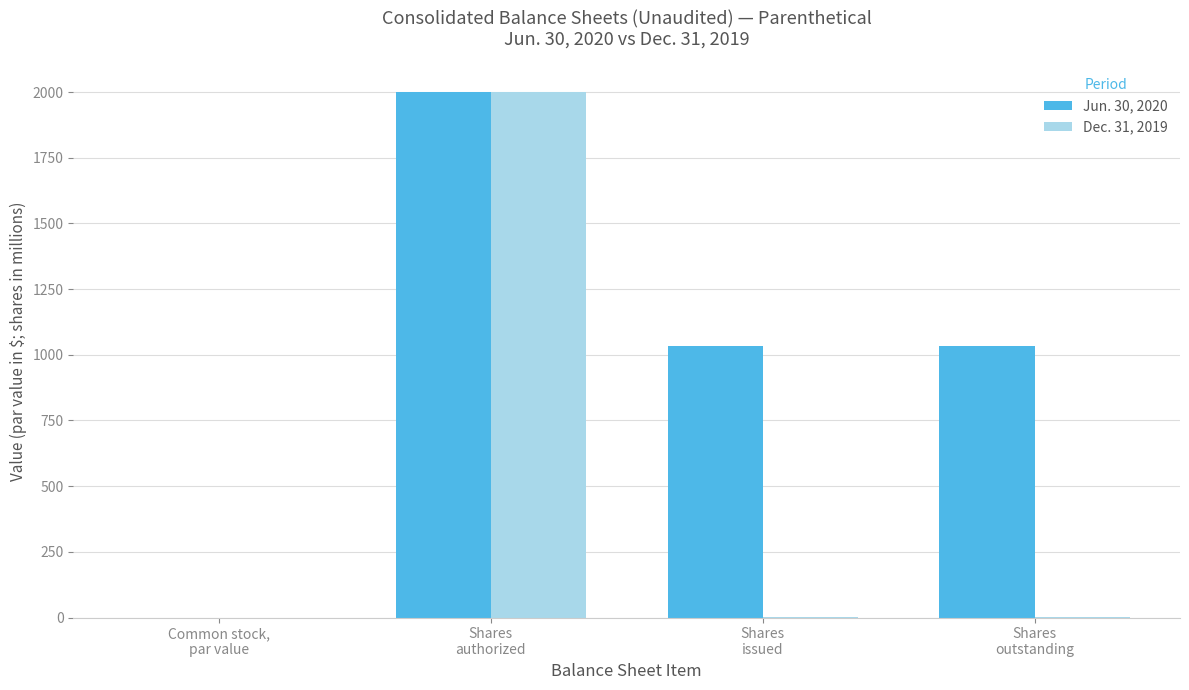

What is the average value of the Jun. 30, 2020 series?

1016.2